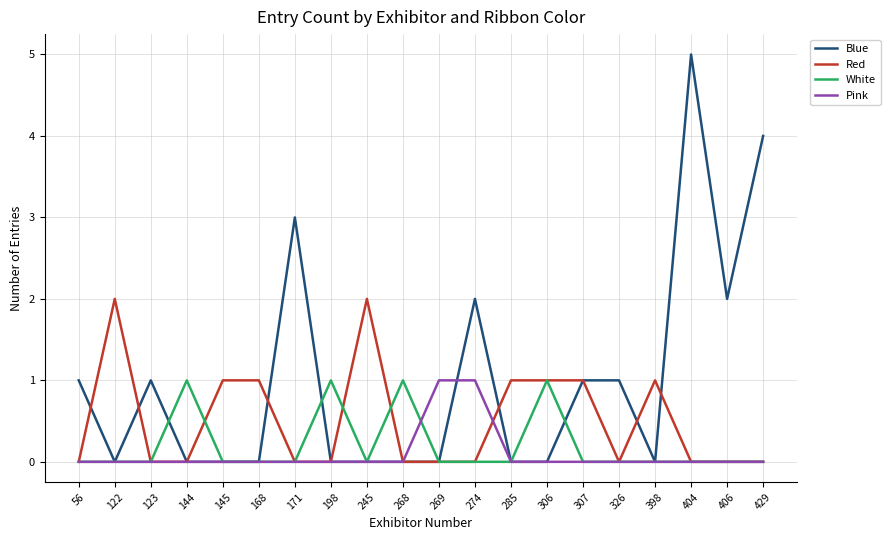

Which series changed the most between 307 and 326?

Red